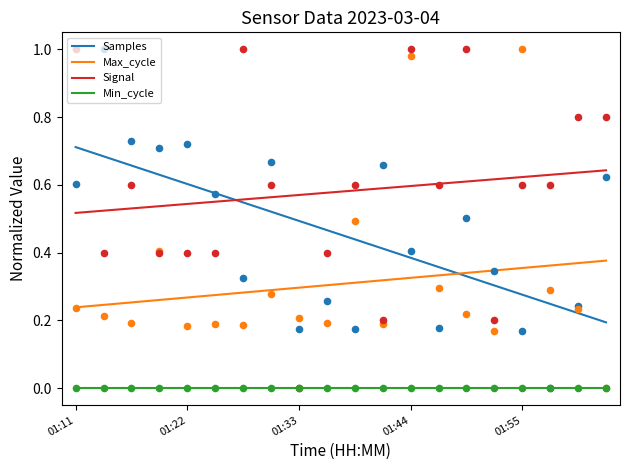

What is the total value across all series at 7?

1.4